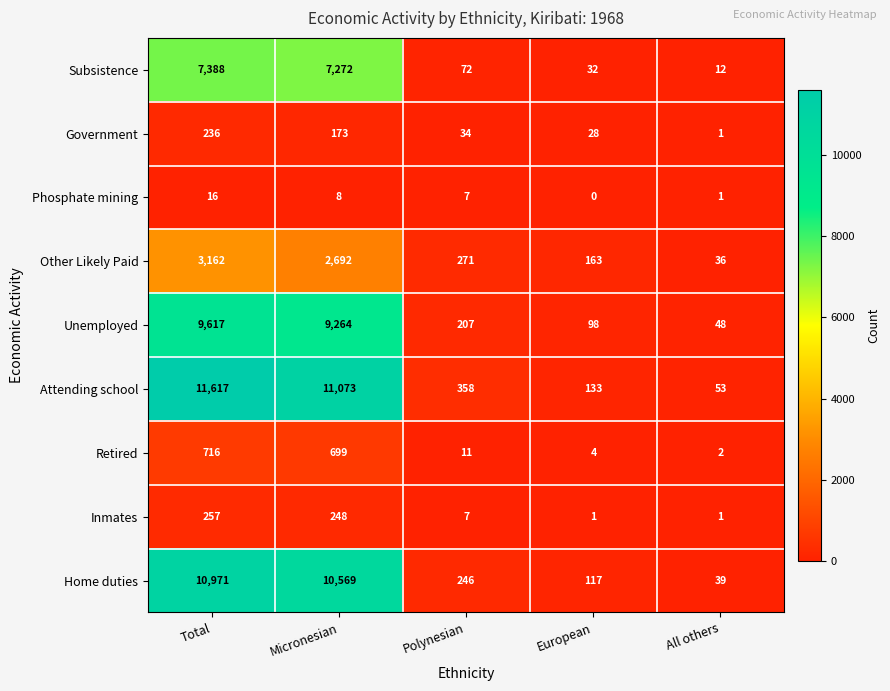

How many distinct data groups are displayed?

9